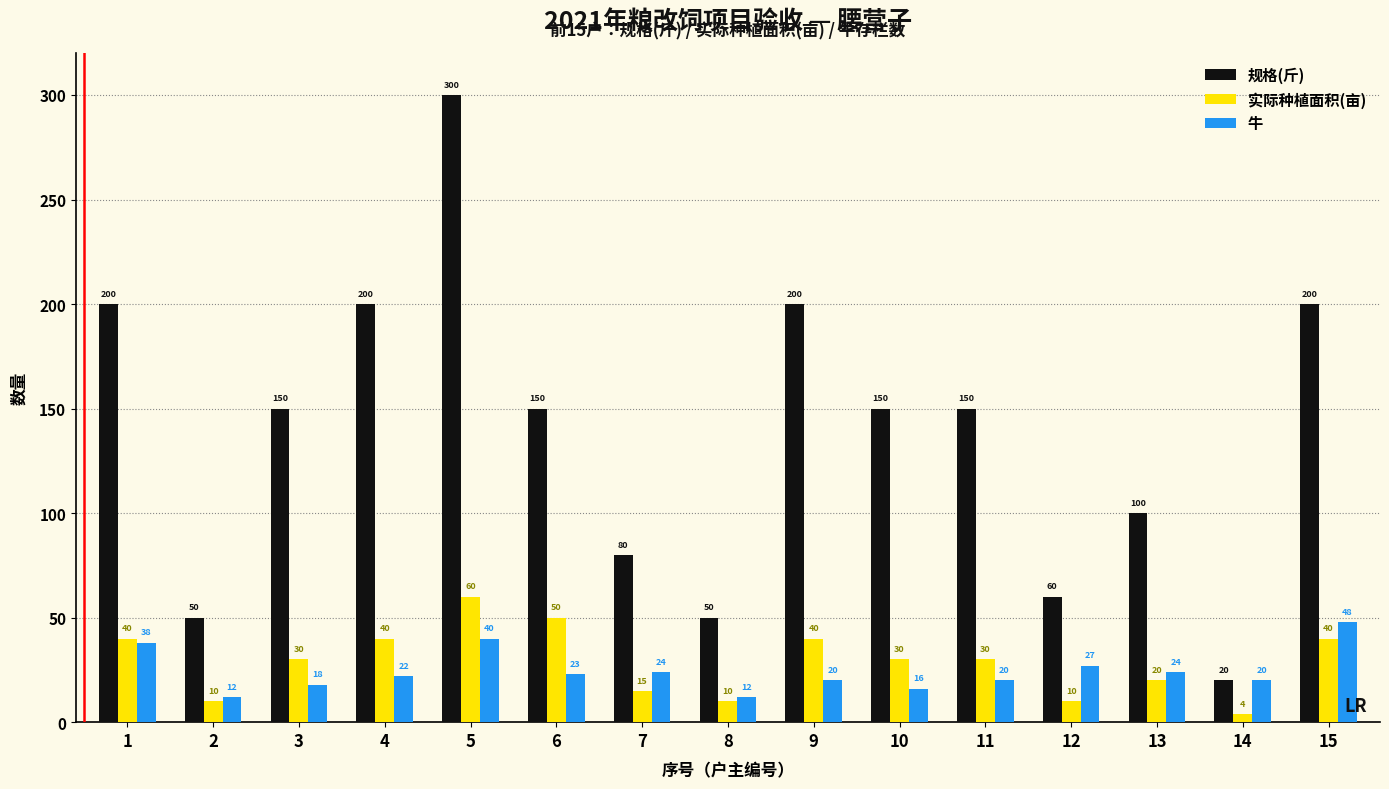

What are all the series names shown in the legend?

规格(斤), 实际种植面积(亩), 牛